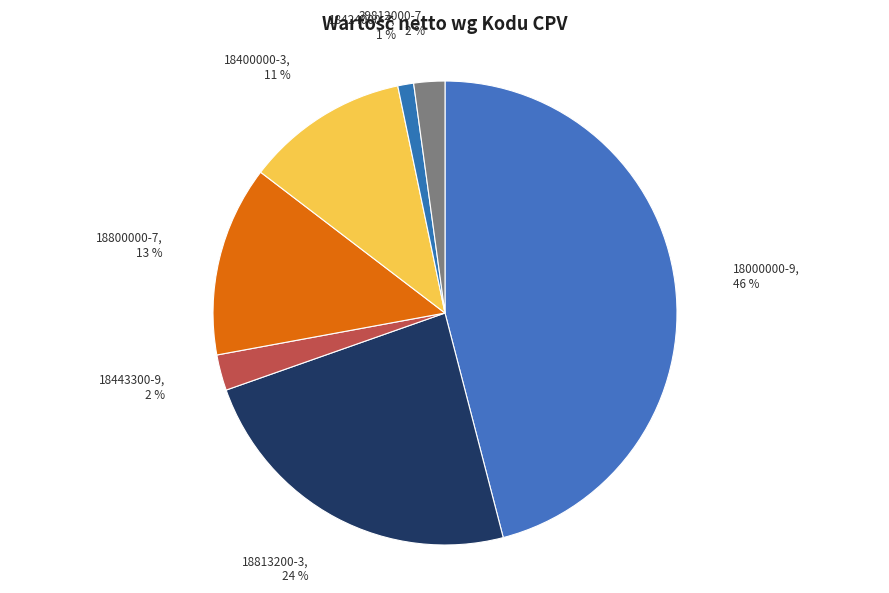

What percentage is the 18400000-3 slice, to the nearest percent?

11%